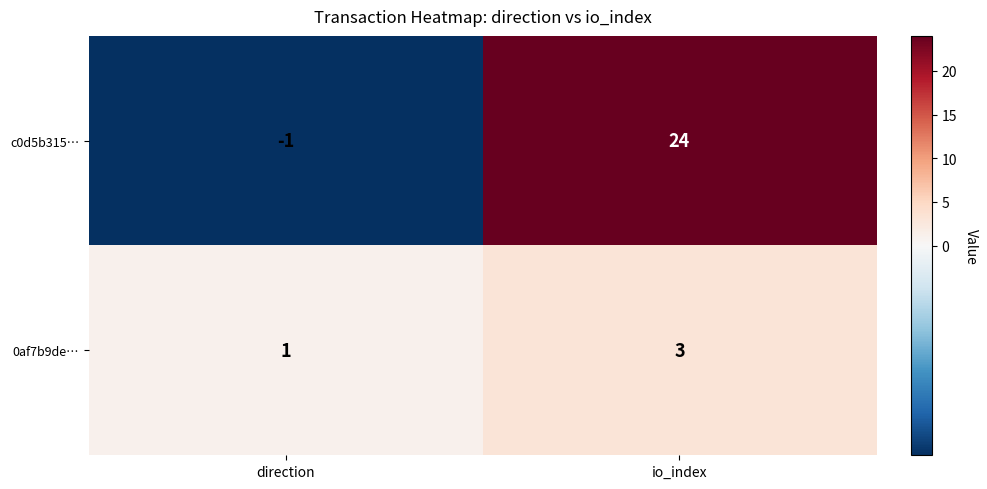

At which label is c0d5b315… closest to 11?

direction